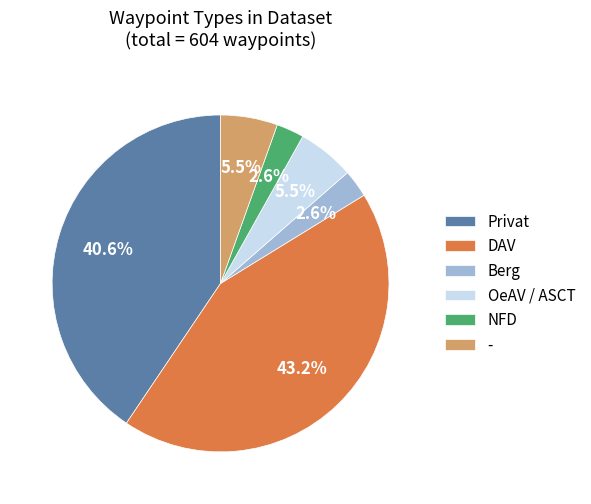

Does OeAV / ASCT represent more than half of the total?

No